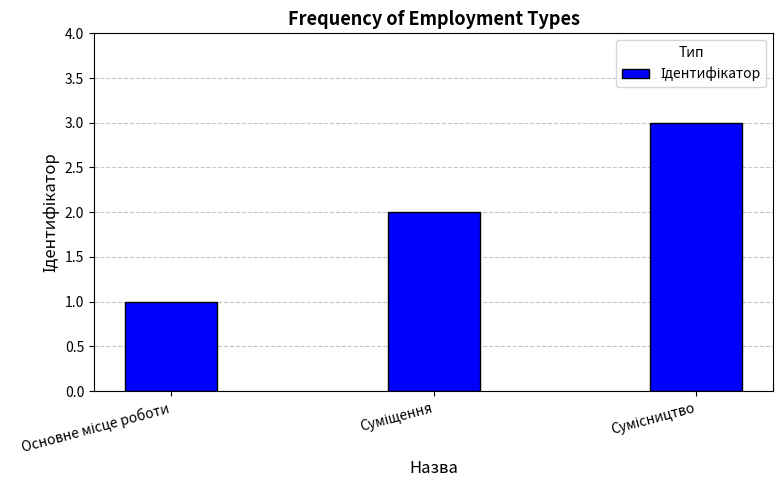

What is the greatest value displayed?

3